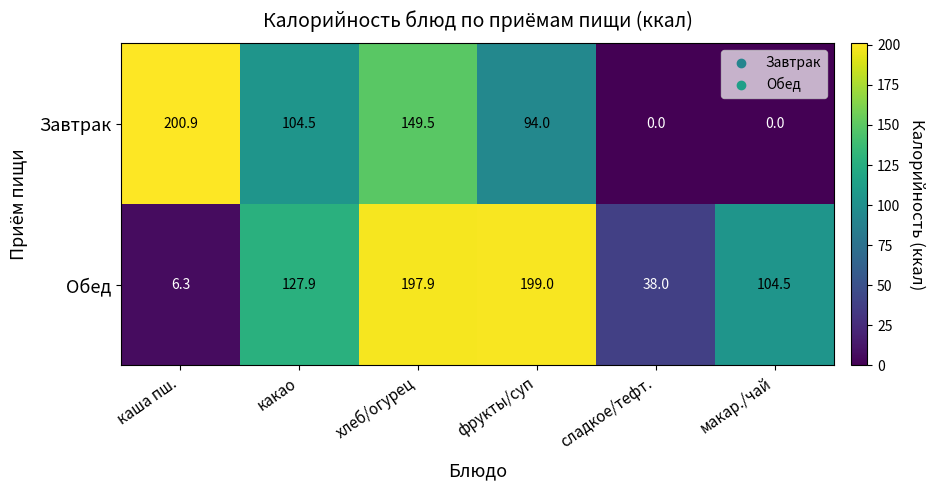

How many series are shown in this chart?

2